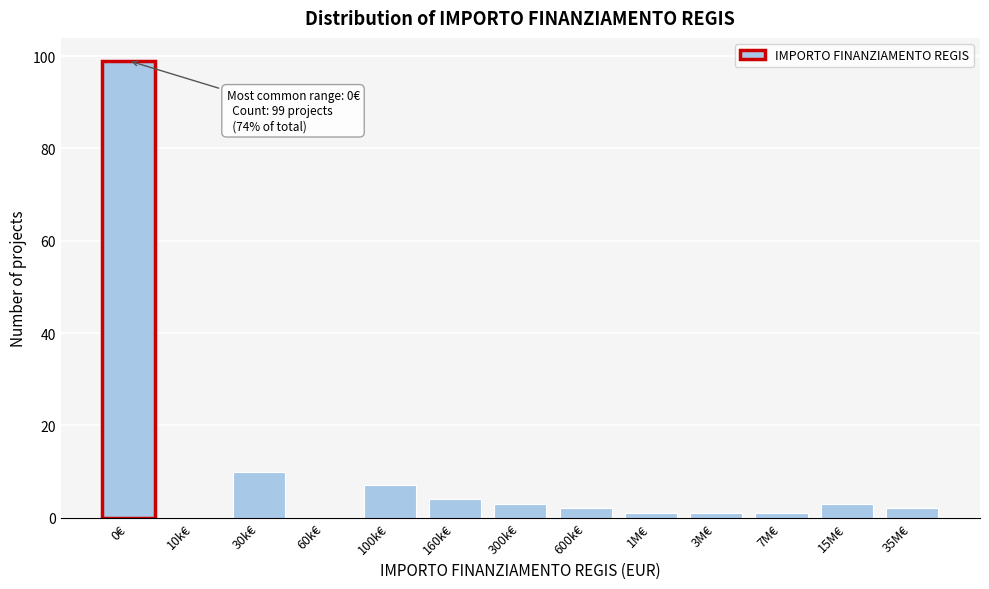

Reading left to right, transcribe all the data shown in this chart.

0€=99	10k€=0	30k€=10	60k€=0	100k€=7	160k€=4	300k€=3	600k€=2	1M€=1	3M€=1	7M€=1	15M€=3	35M€=2